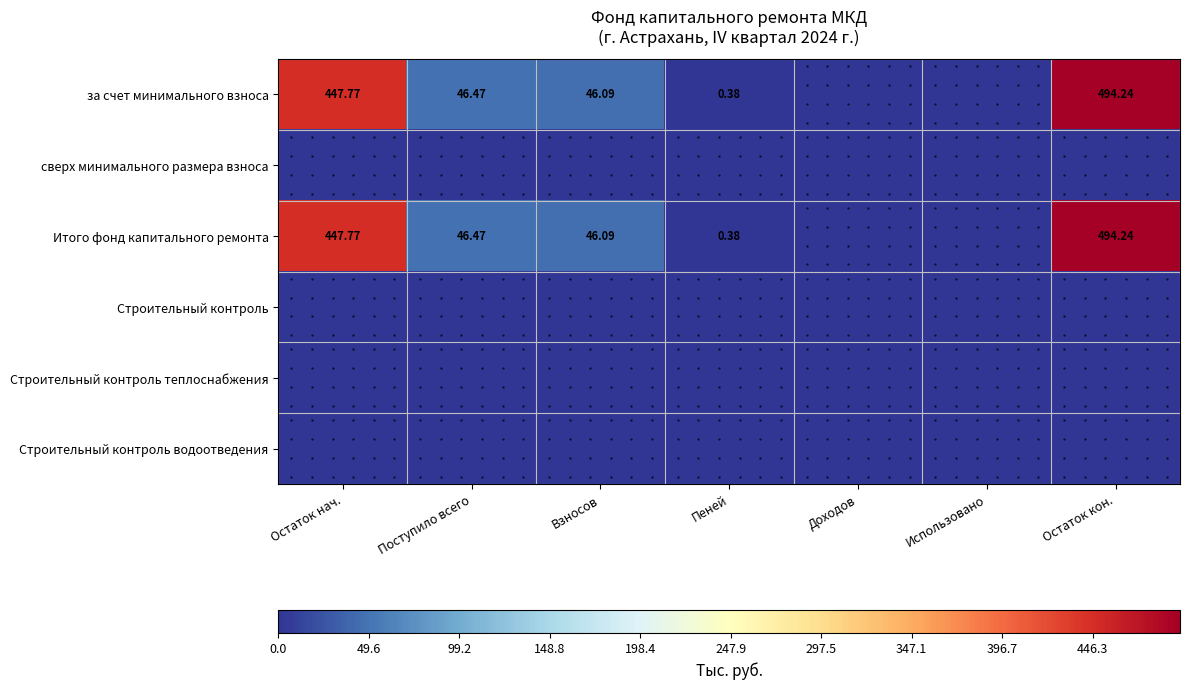

Which has a higher value, Поступило всего or Доходов?

Поступило всего